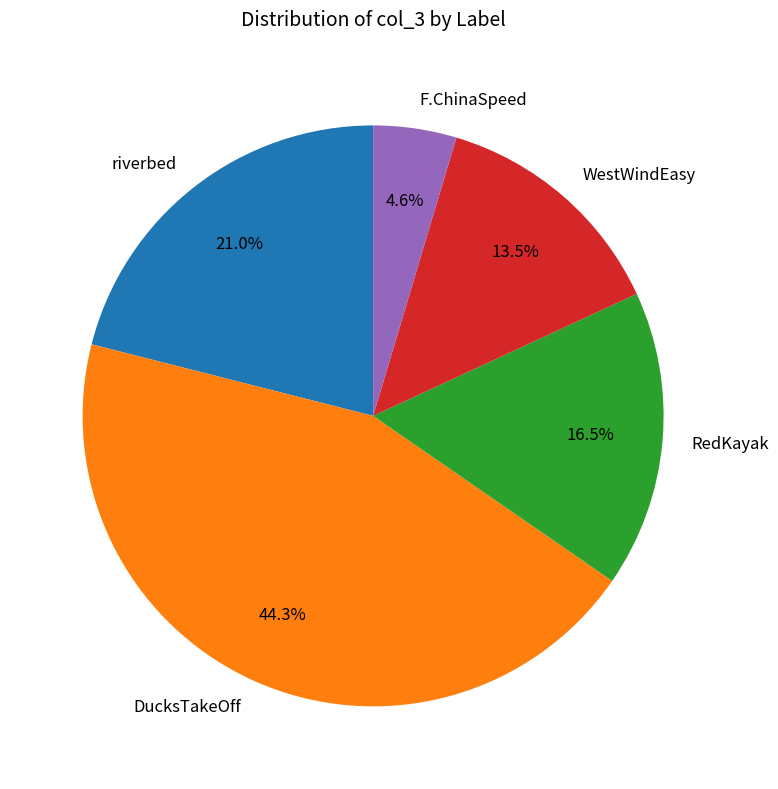

What percentage do F.ChinaSpeed and WestWindEasy together represent?

18.1%